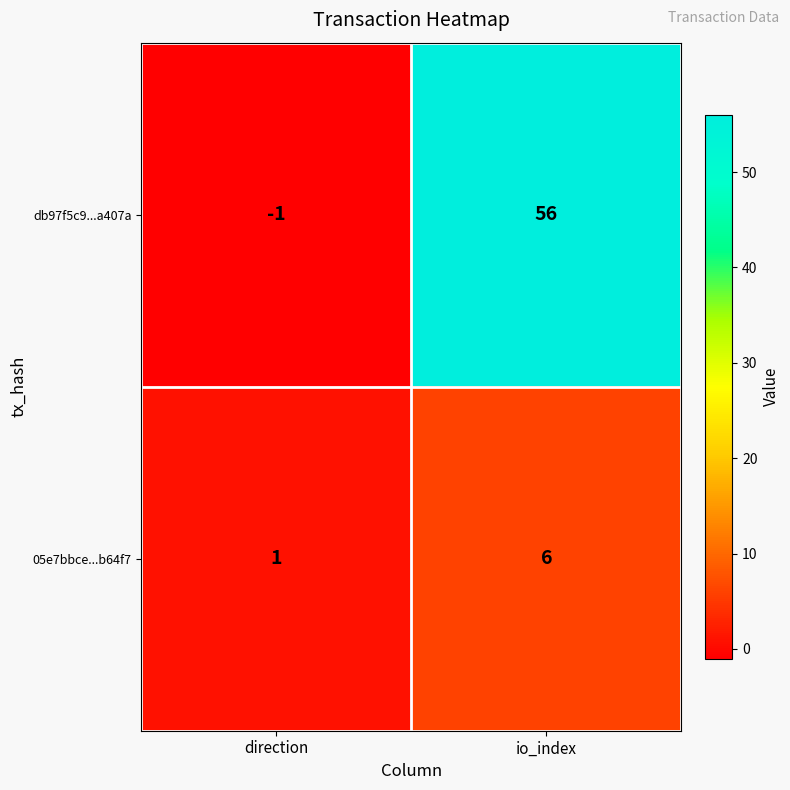

Reading right to left, extract all data points from this chart.

db97f5c9...a407a: 56	-1
05e7bbce...b64f7: 6	1